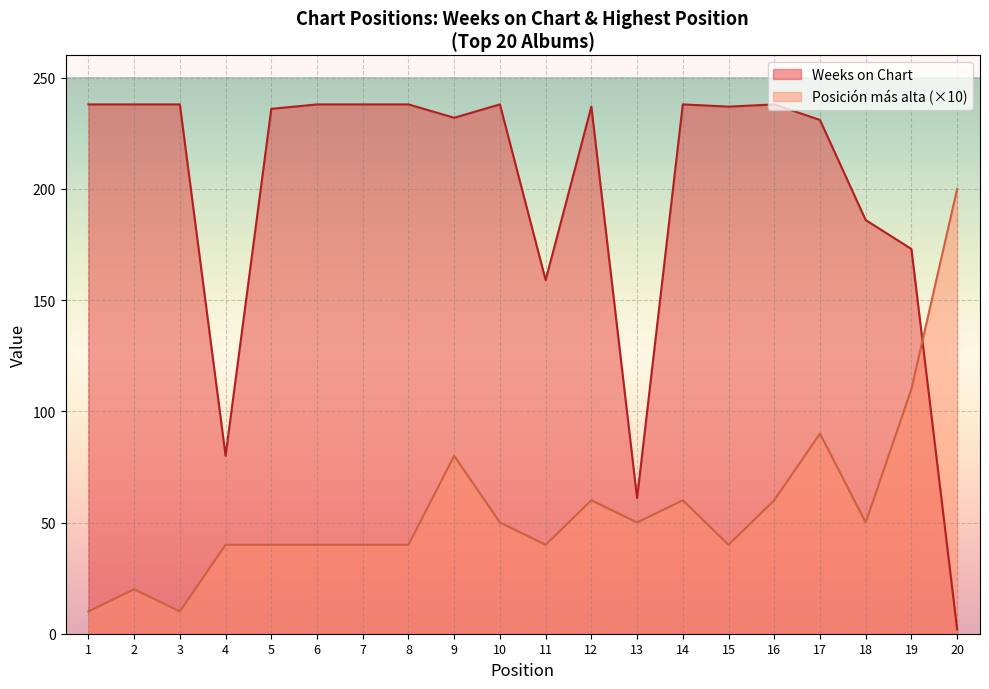

The Posicion mas alta series shows 40 at 7. True or false?

True